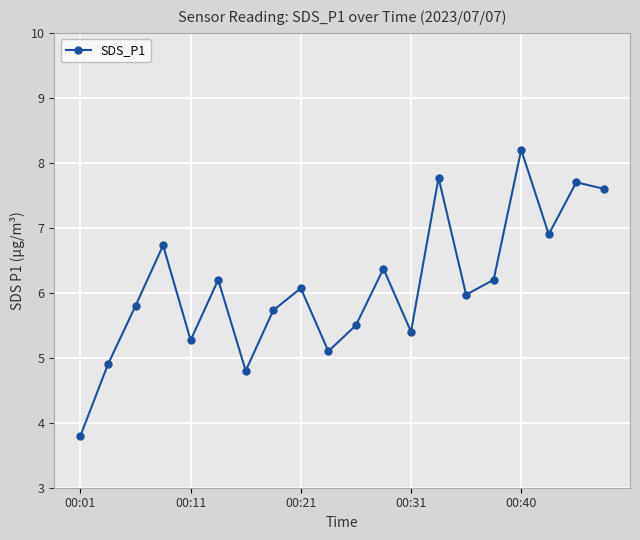

What is the difference between the maximum and minimum values?

4.4